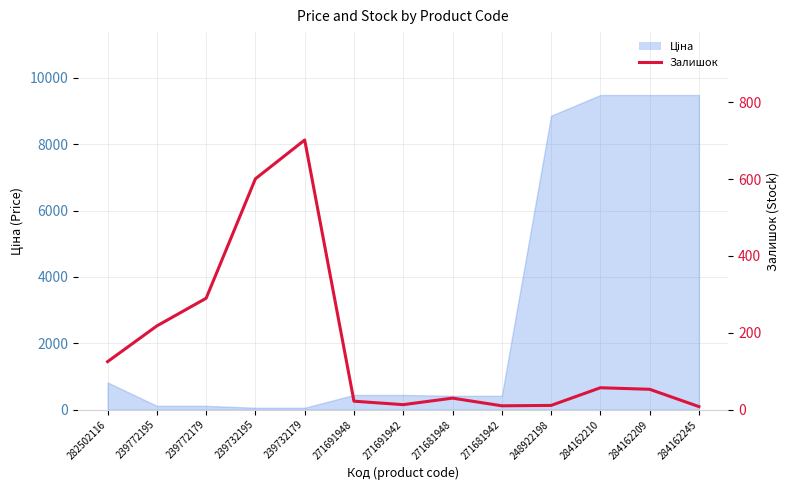

Reading left to right, what are all the values shown in this chart?

125	218	290	601	702	22	13	30	10	11	57	53	8